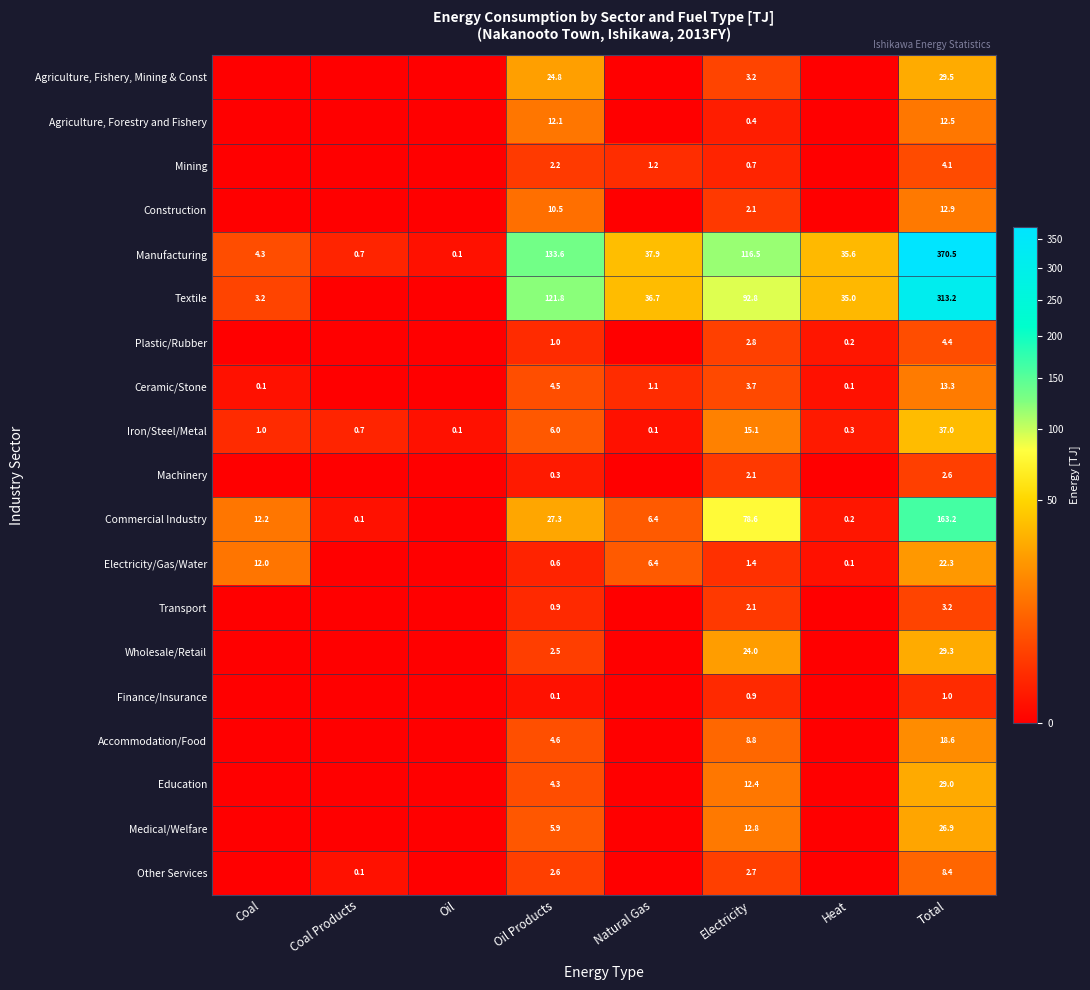

The Wholesale/Retail series shows 2.5 at Oil Products. True or false?

True